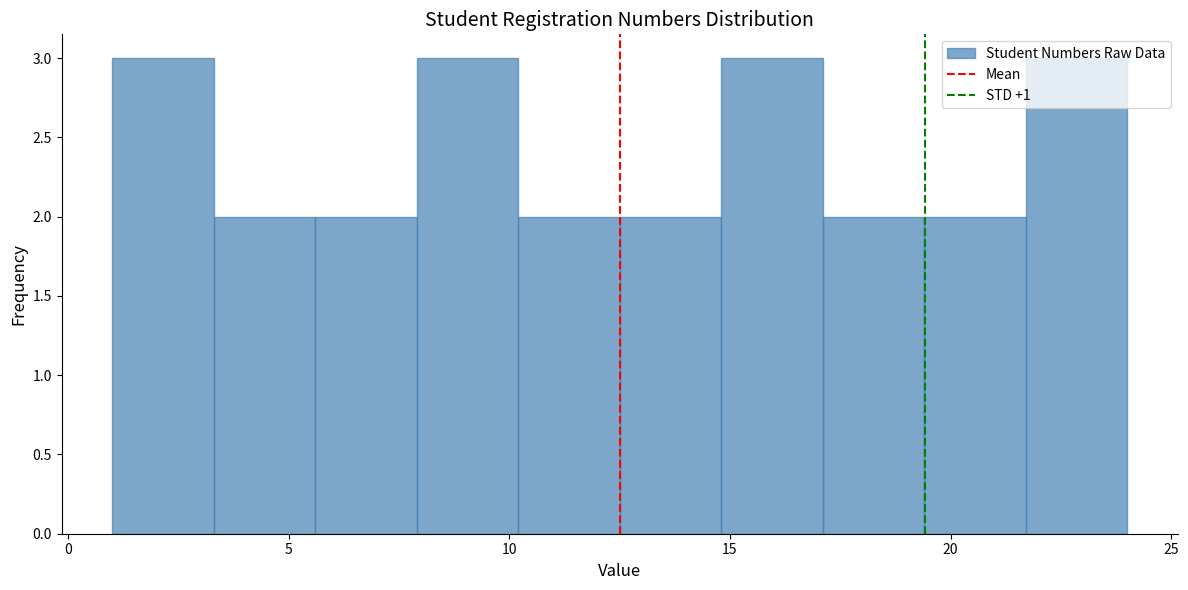

How tall is the bar that spans 14.8 to 17.1 on the x-axis? Neither the bar edges nor the heights are printed on the chart, so give them approximately, as read against the axes.

3